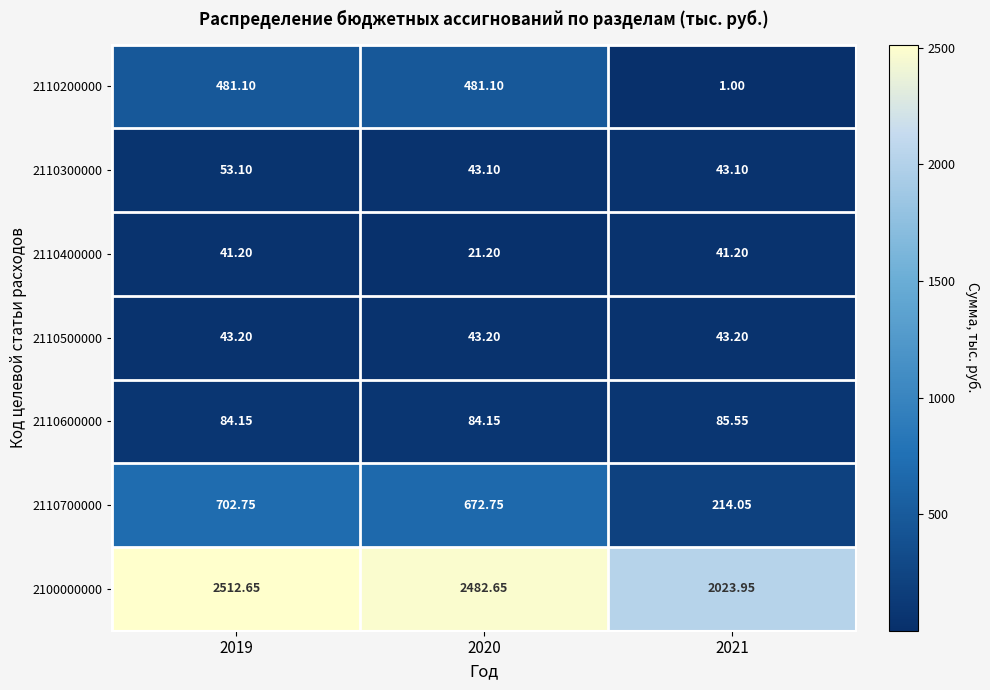

Is the value of 2100000000 at 2020 greater than the value of 2110400000 at 2021?

Yes